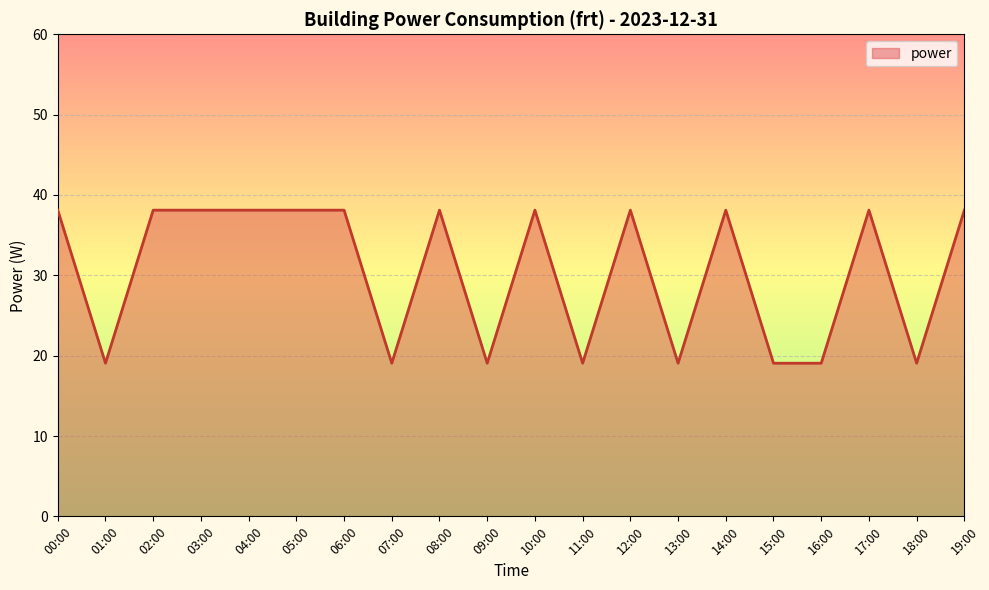

The chart shows a value of 19.1 at 13:00. True or false?

True